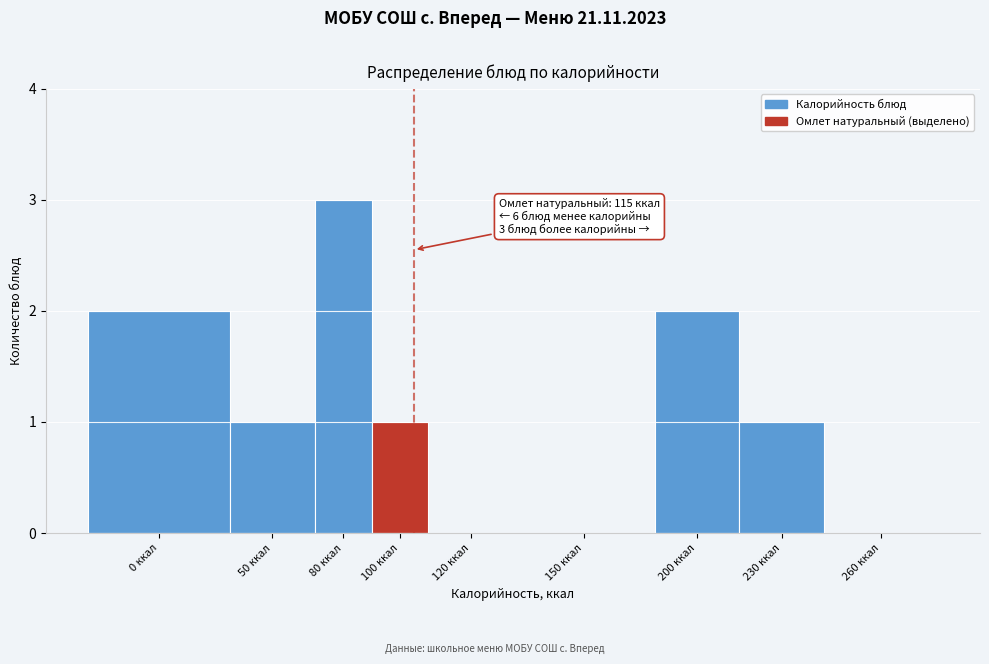

Reading right to left, transcribe all the data shown in this chart.

260 ккал=0	230 ккал=1	200 ккал=2	150 ккал=0	120 ккал=0	100 ккал=1	80 ккал=3	50 ккал=1	0 ккал=2